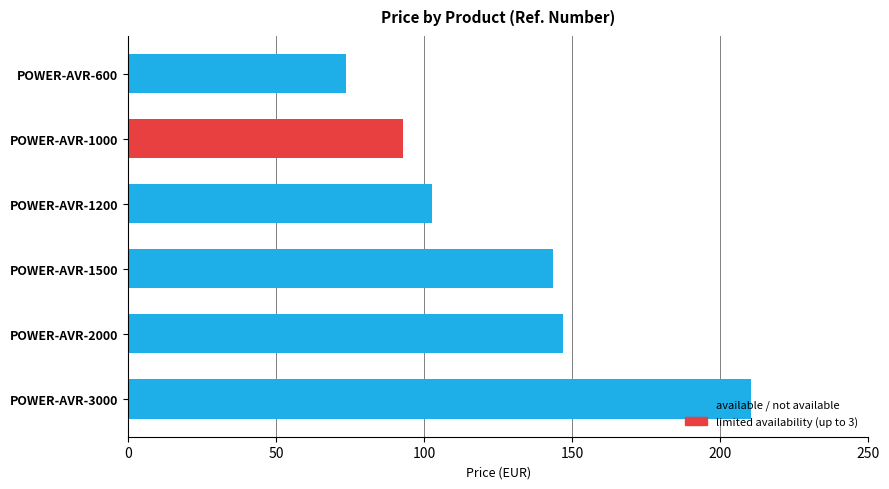

Approximately how many times larger is the value at POWER-AVR-1200 compared to POWER-AVR-600?

1.4